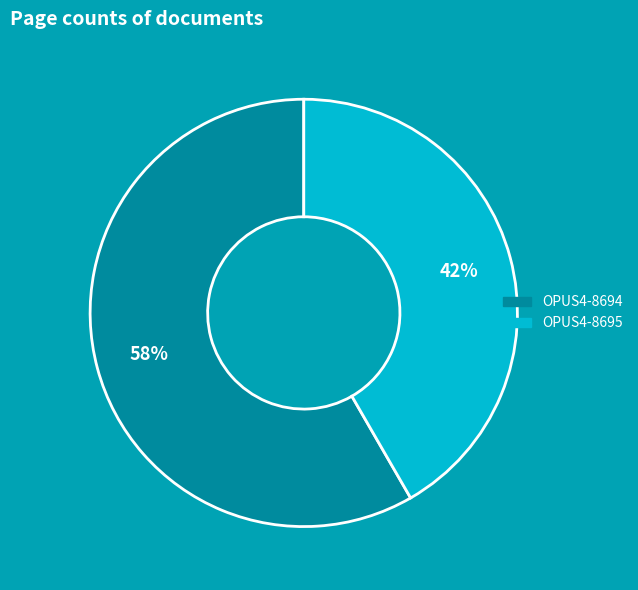

To the nearest percent, what portion does OPUS4-8695 represent?

42%